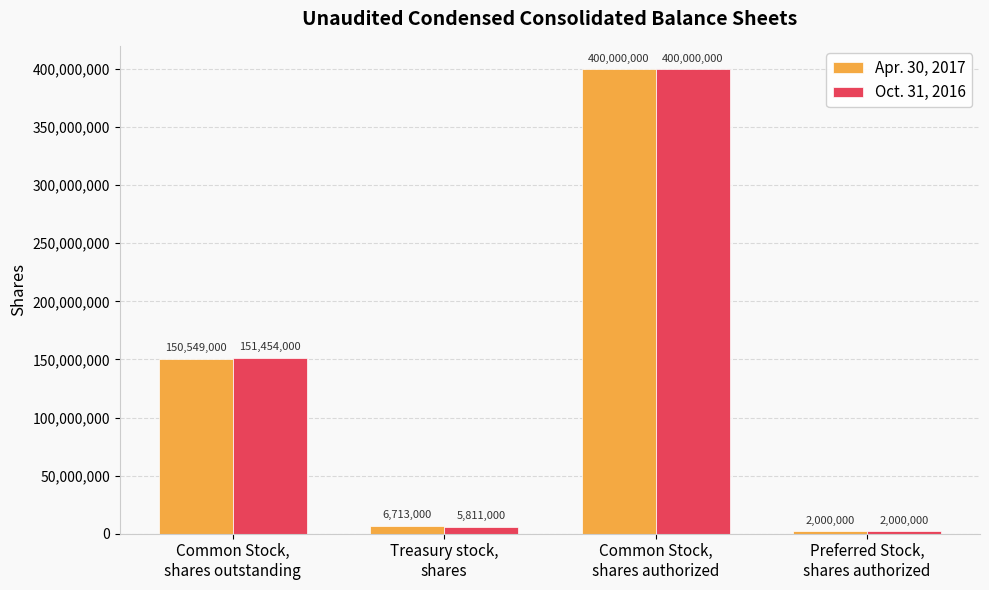

Rank the categories by Apr. 30, 2017 value from highest to lowest.

Common Stock,
shares authorized, Common Stock,
shares outstanding, Treasury stock,
shares, Preferred Stock,
shares authorized